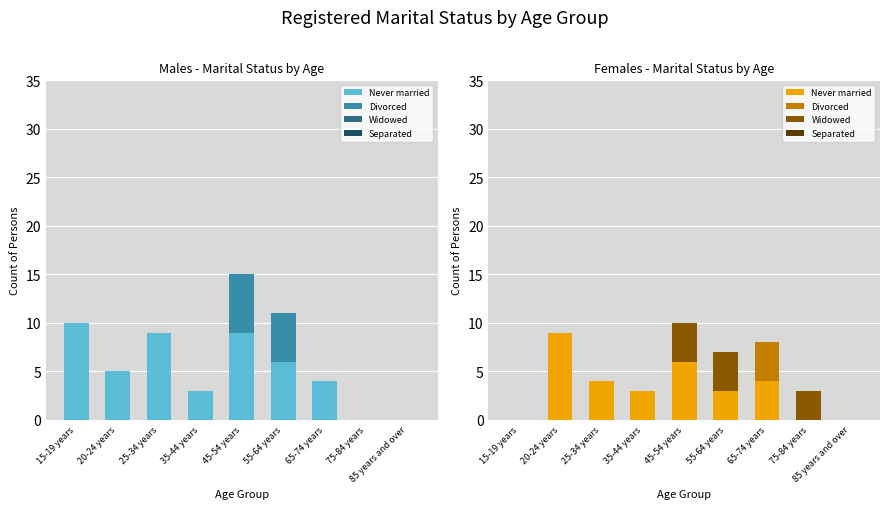

Which series has the widest spread of values?

Never married